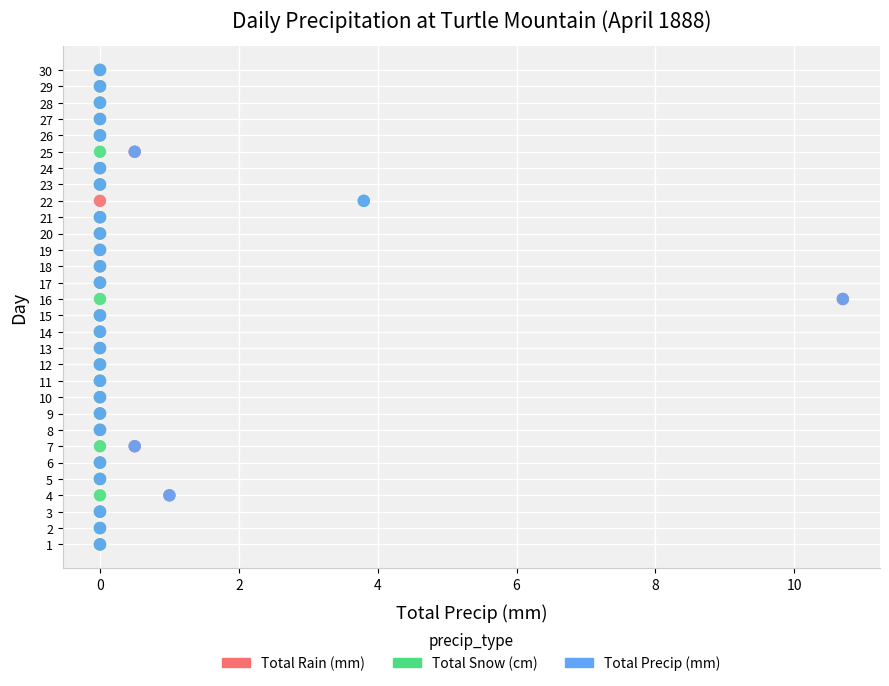

What are all the series names shown in the legend?

Total Rain (mm), Total Snow (cm), Total Precip (mm)